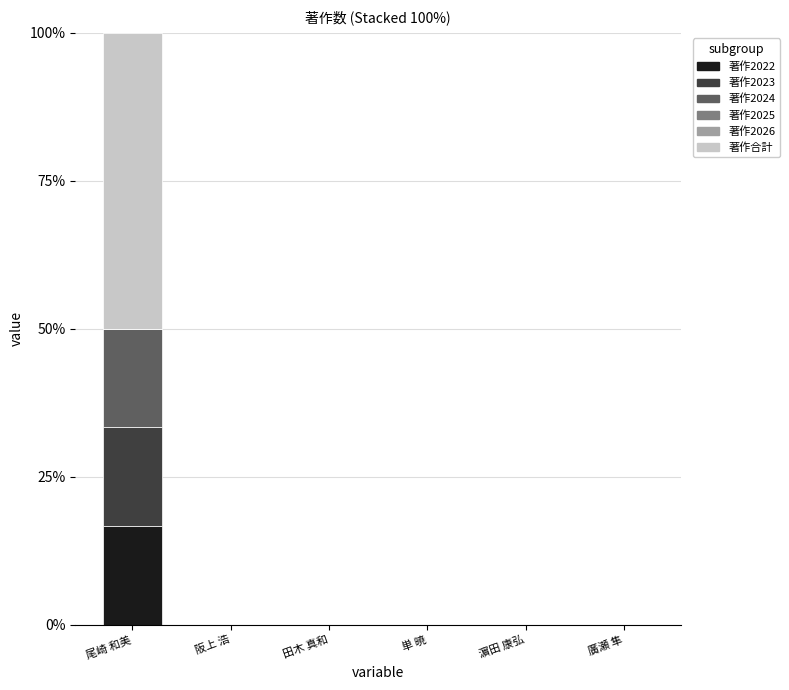

Reading left to right, list the values for the 著作2022 series.

尾崎 和美=16.7	阪上 浩=0.0	田木 真和=0.0	単 暁=0.0	濵田 康弘=0.0	廣瀬 隼=0.0